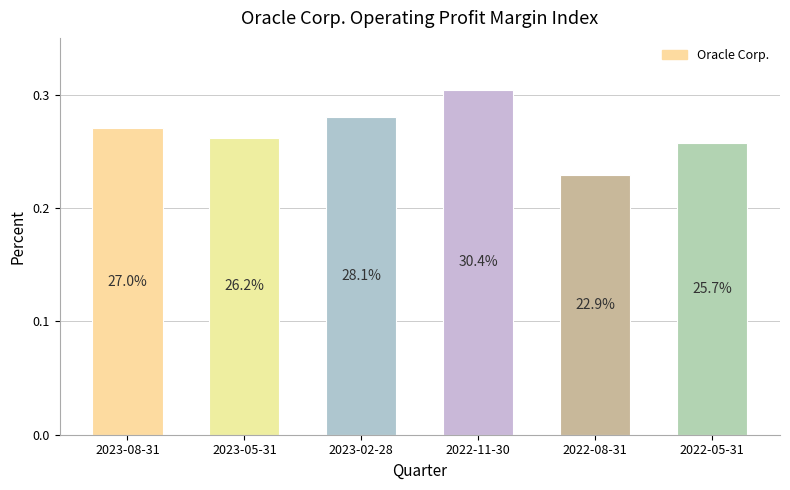

Is it true that the value at 2023-02-28 is 0.5?

False